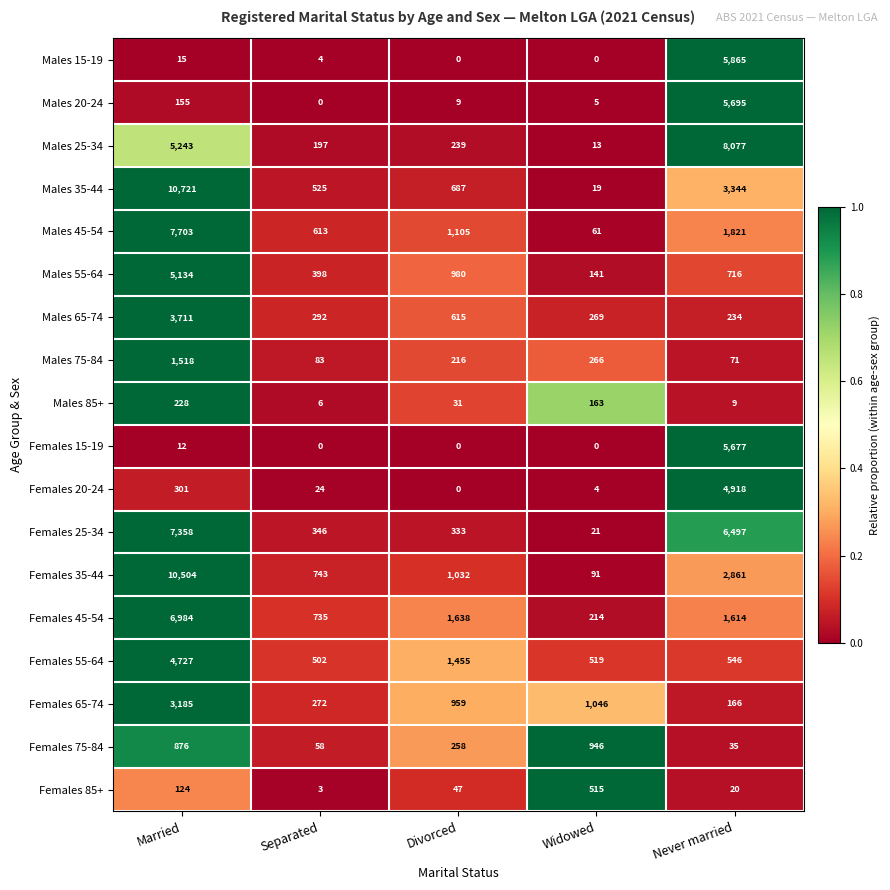

Where does the Females 25-34 series first go above 346?

Married